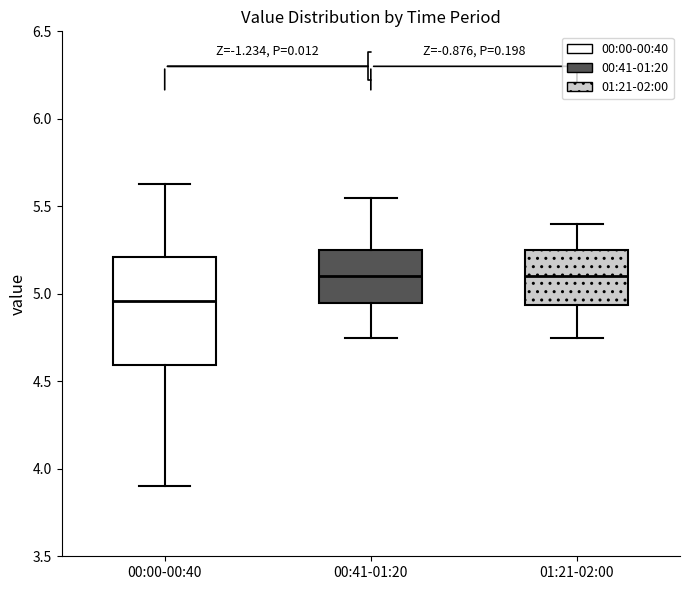

Where does the median line of the box for 01:21-02:00 sit on the y-axis? The values are not printed on the chart, so give them approximately, as read against the axis.

5.10